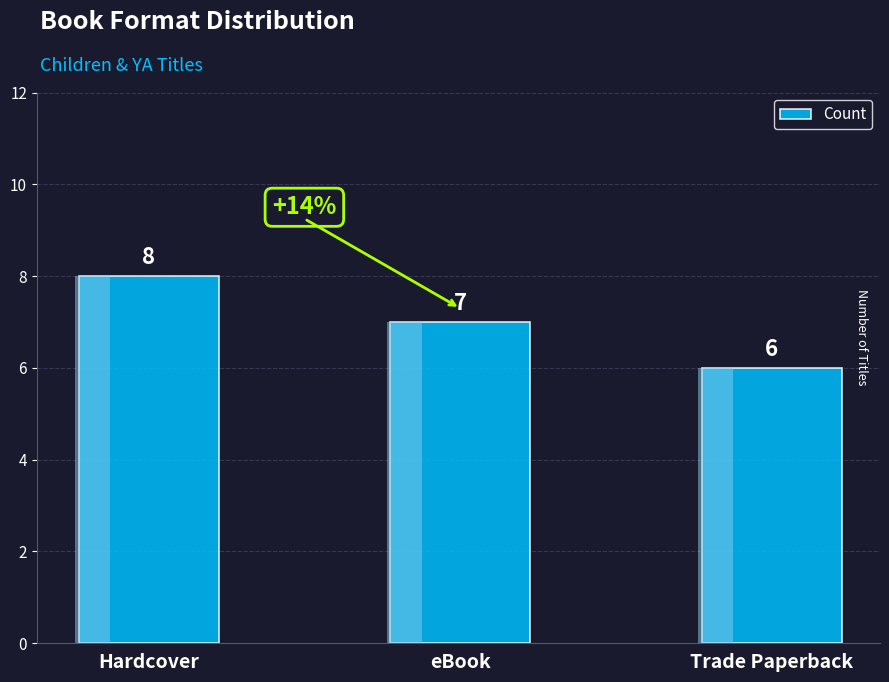

Where is the data nearest to the value 7?

eBook